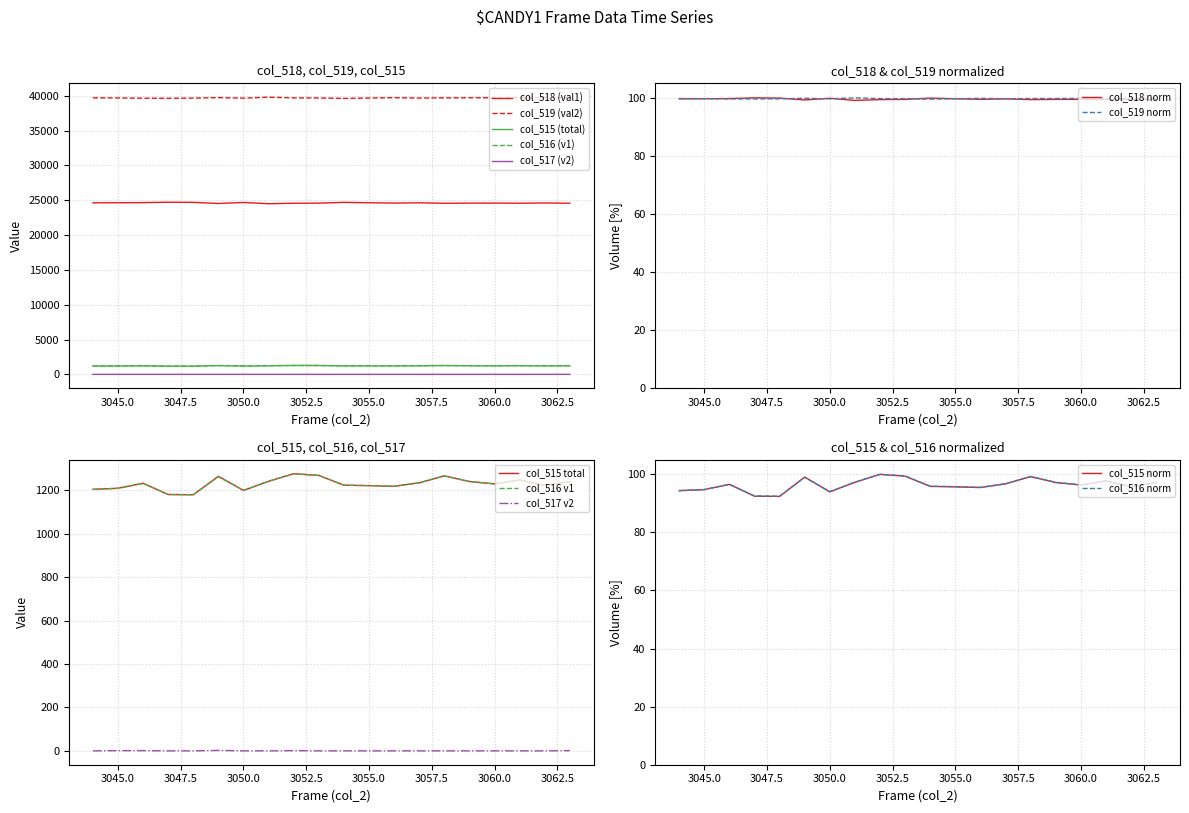

What are all the series names shown in the legend?

col_518 (val1), col_519 (val2), col_515 (total), col_516 (v1), col_517 (v2)